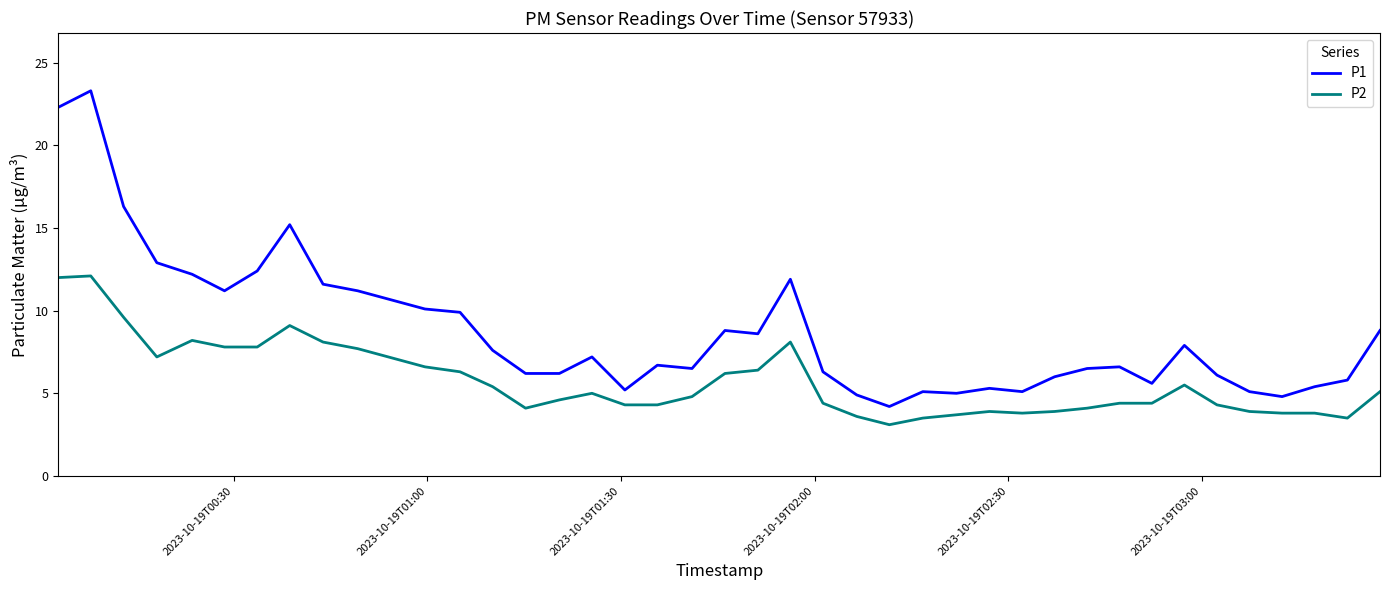

Which series has the largest range (max minus min)?

P1